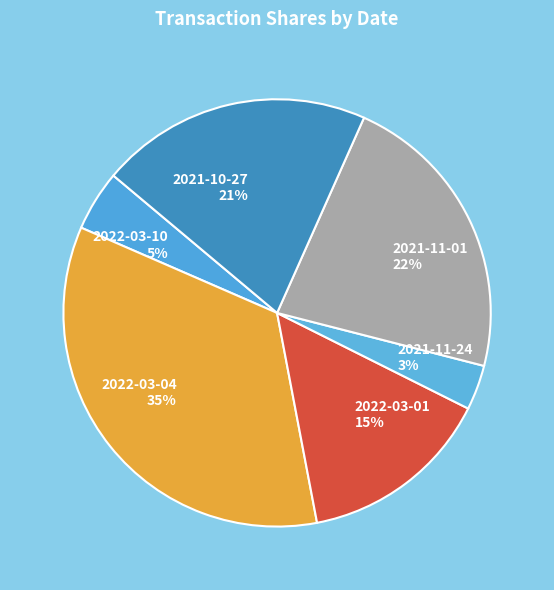

What is the largest slice in the pie chart?

2022-03-04